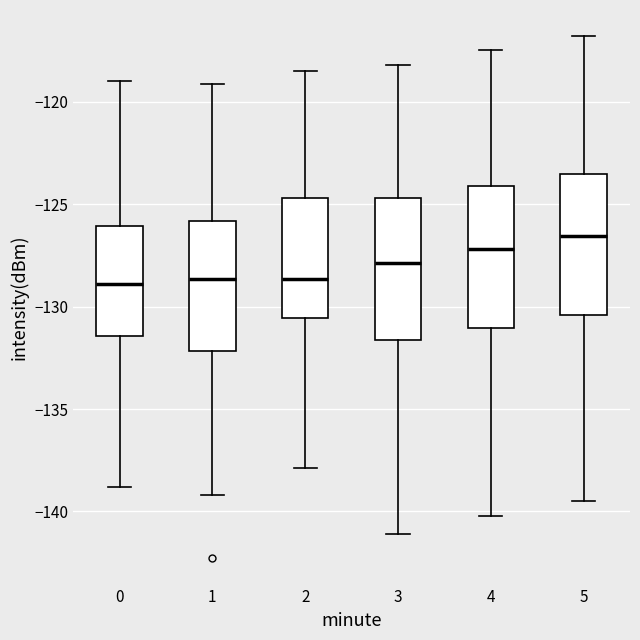

Where does the median line of the box at x = 3 sit on the y-axis? The values are not printed on the chart, so give them approximately, as read against the axis.

-128.0